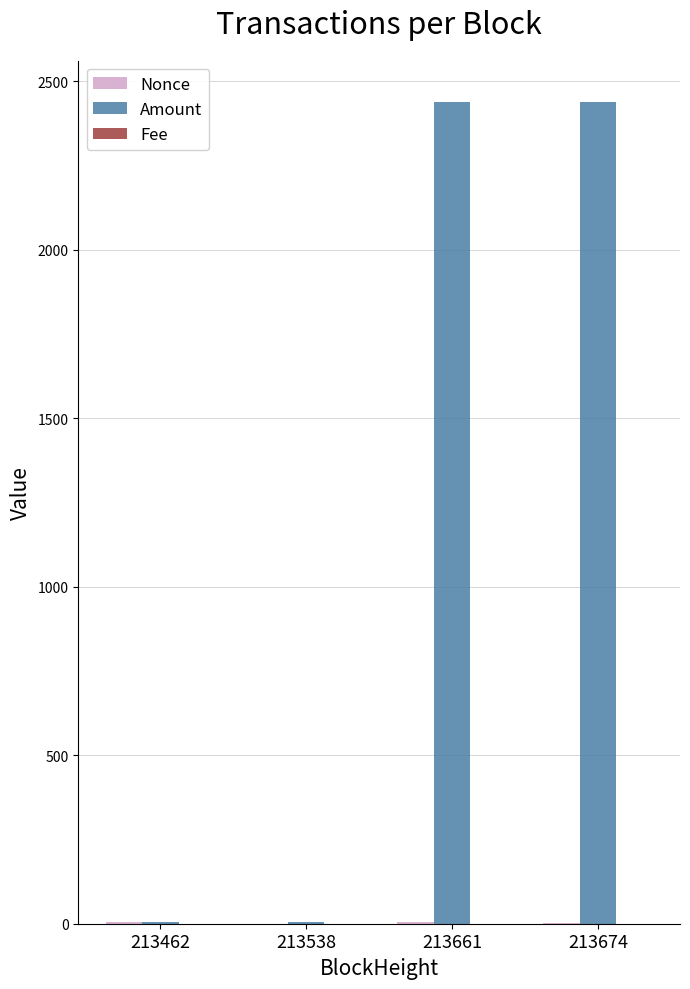

What is the sum of all Amount values?

4888.9